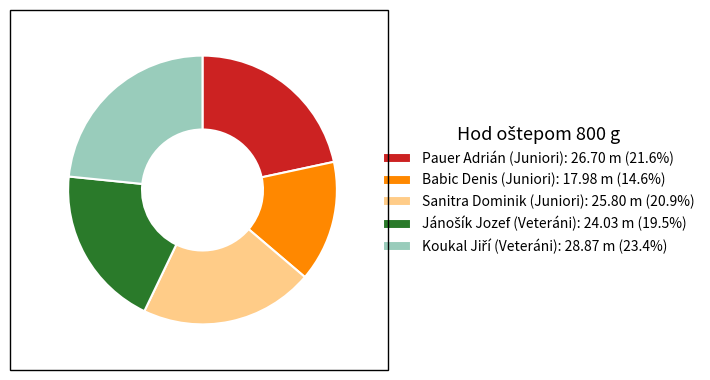

Is there a majority slice in this chart?

No